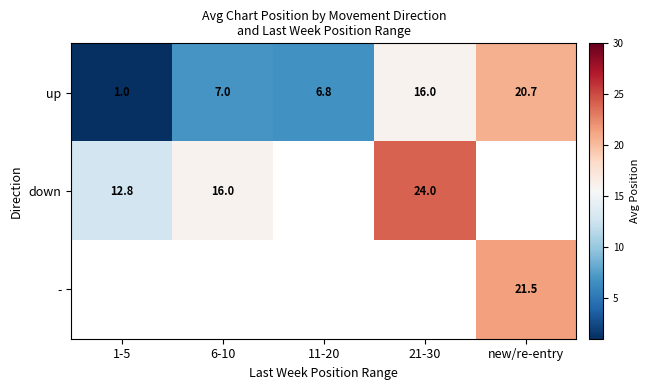

What is the sum of all up values?

51.5